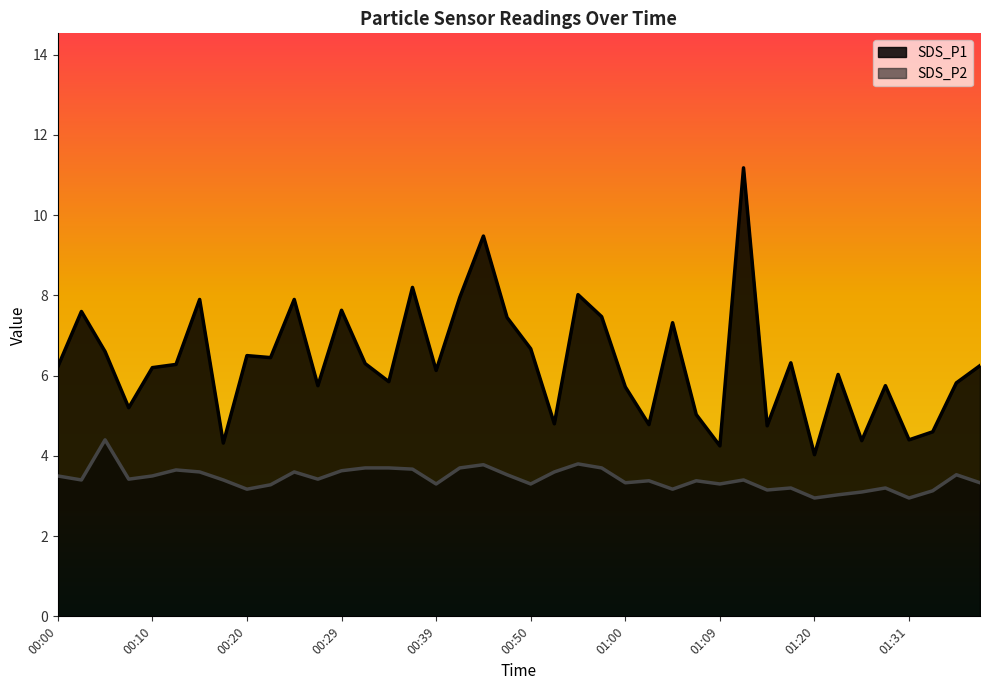

What position from the right is 00:08?

37